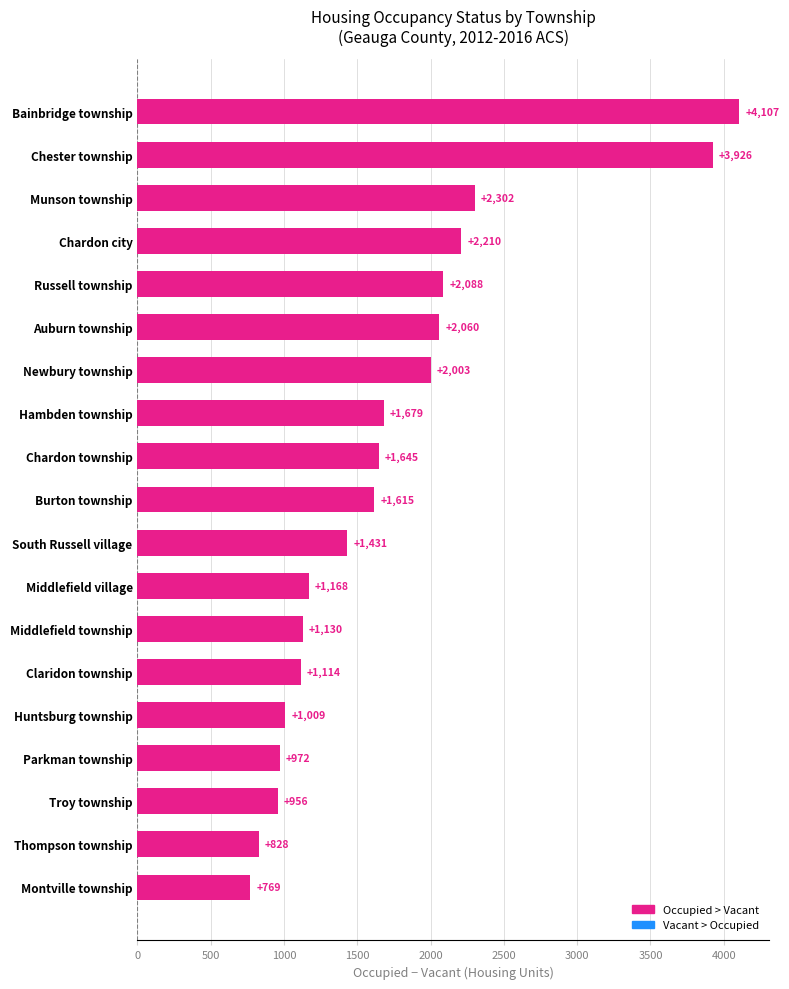

What value does the data have at Munson township, to the nearest 100?

2300